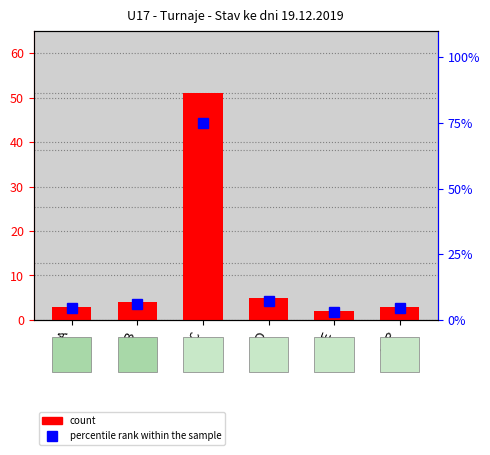

What is the sum of all percentile rank within the sample values?

100.0